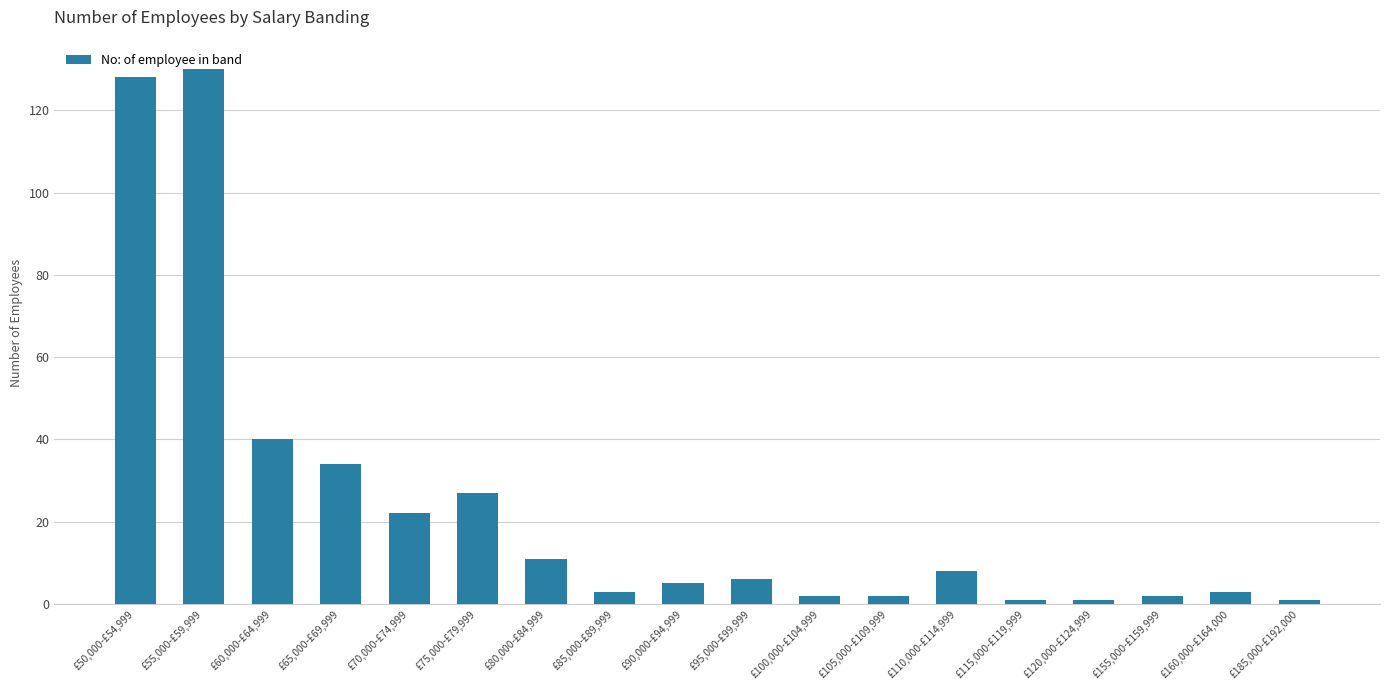

What position from the right is £80,000-£84,999?

12